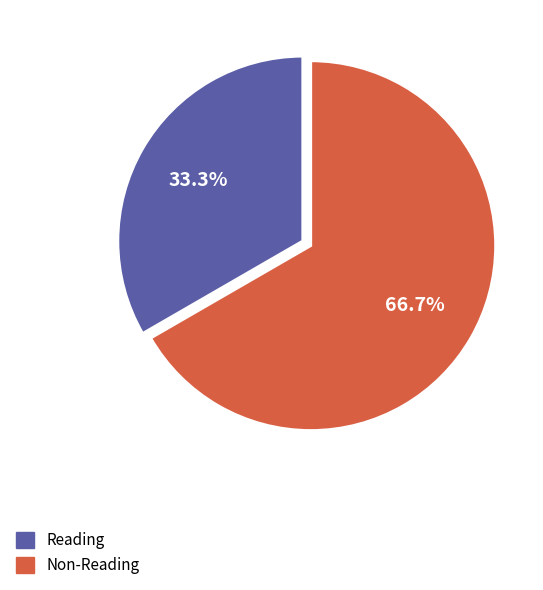

Is there any slice that represents more than half of the pie?

Yes